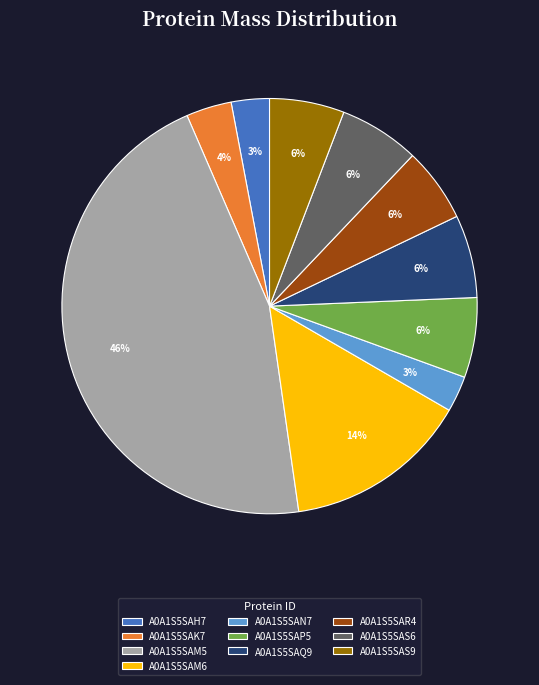

Which category has the biggest portion of the pie?

A0A1S5SAM5